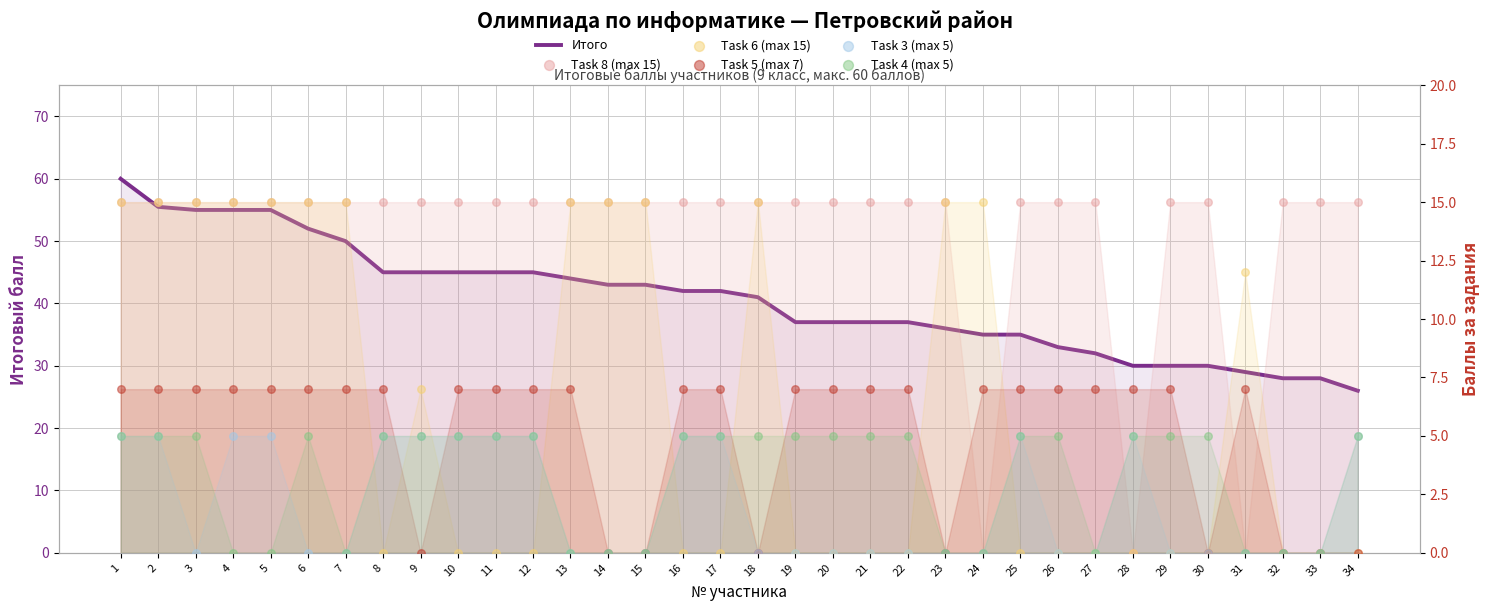

Which series has the largest total across all categories?

Итого